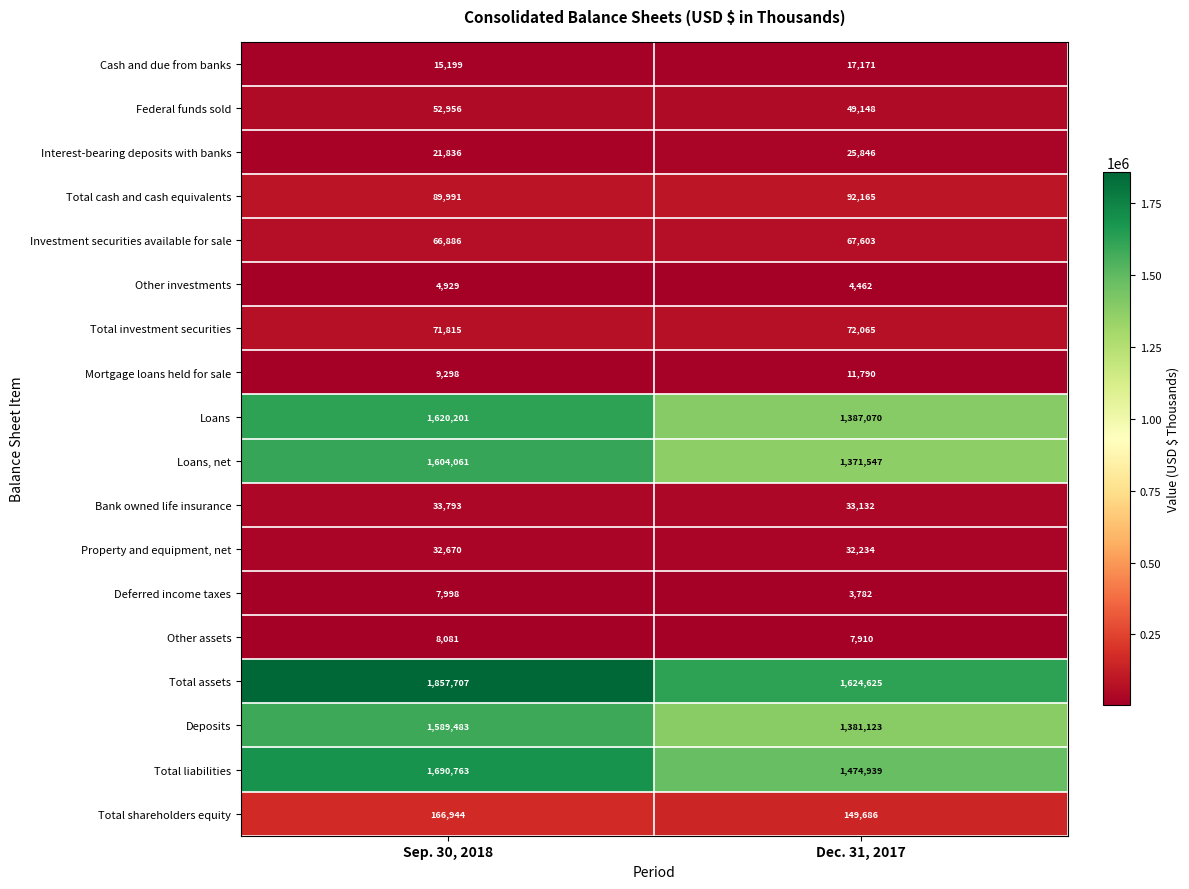

Read the Property and equipment, net value at Dec. 31, 2017, to the nearest 5.

32235